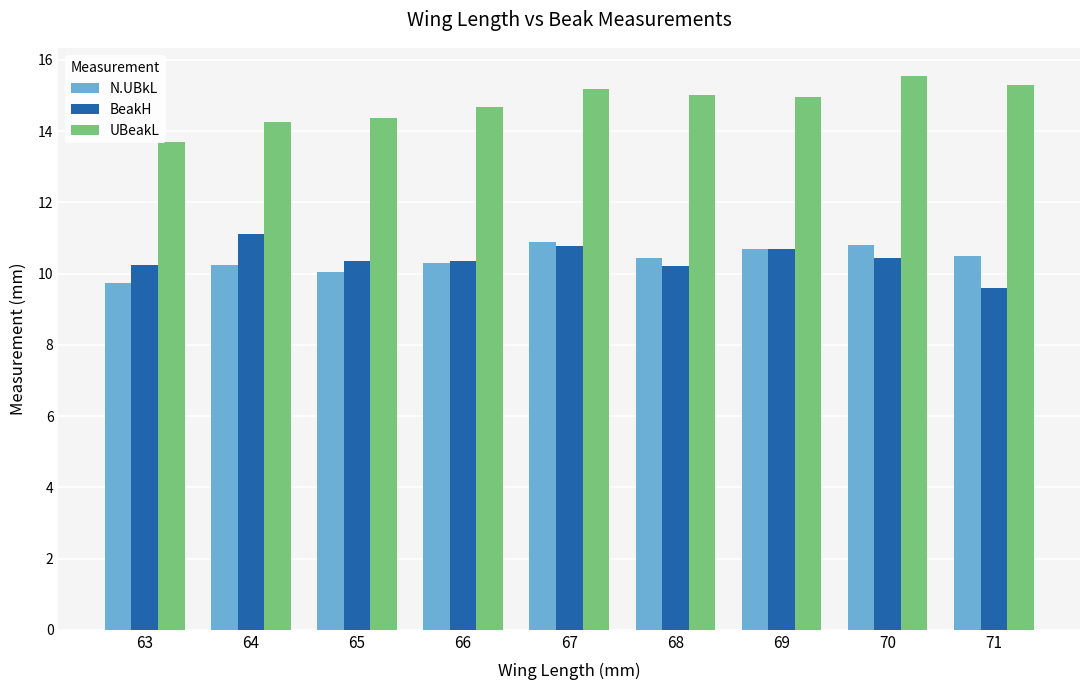

What is the spread (max minus min) of values at 70?

5.1